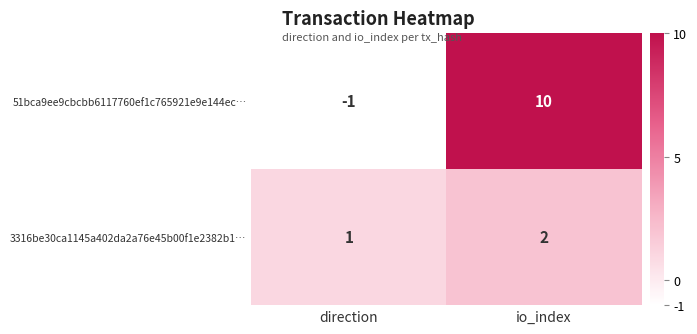

At which category is the sum across all series the highest?

io_index